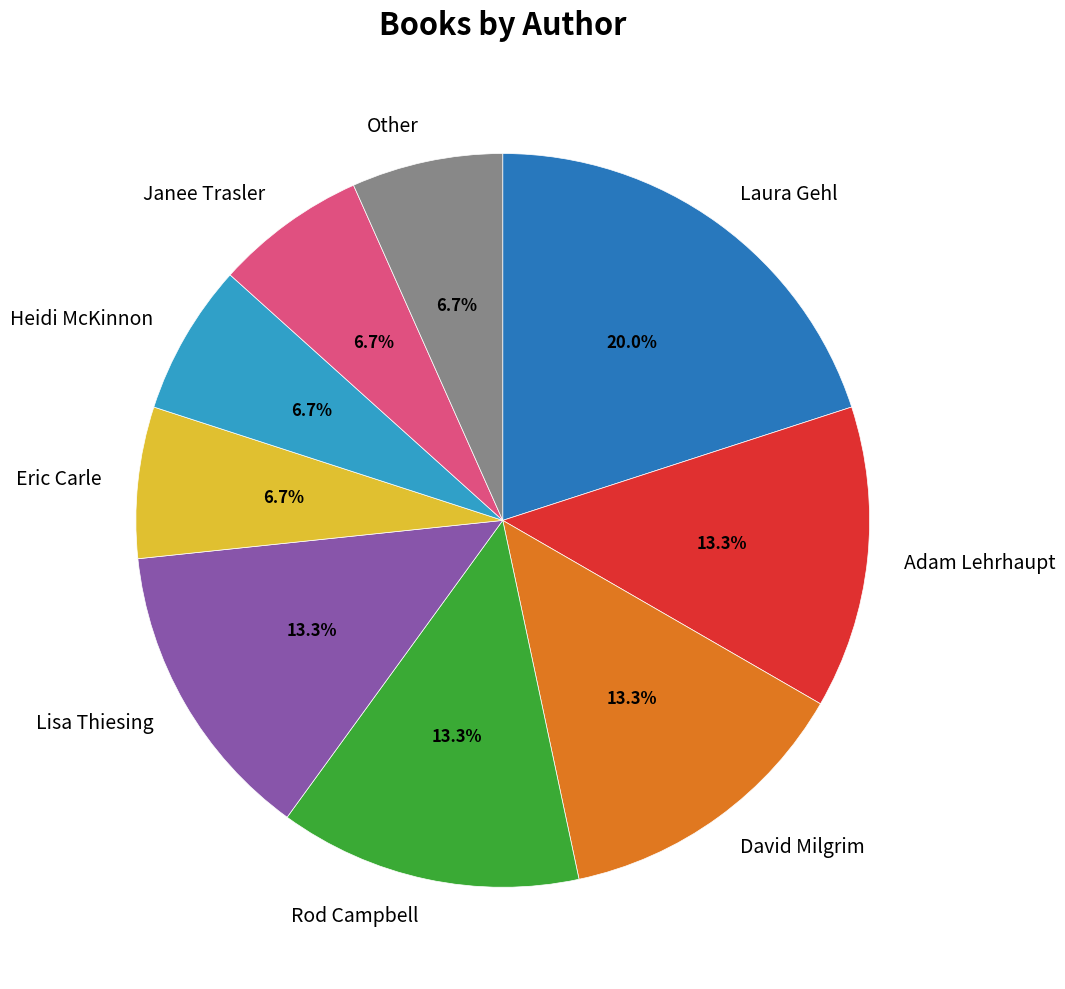

Which slice is the largest?

Laura Gehl